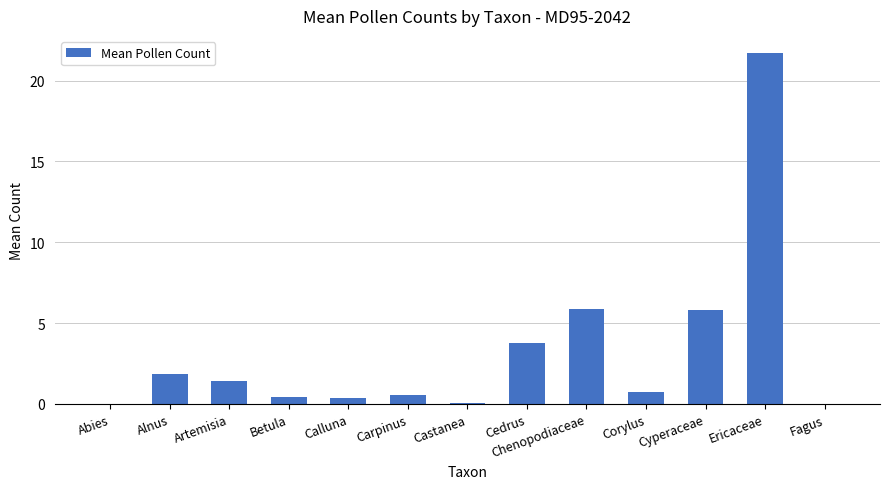

What is the maximum value shown in the chart?

21.7